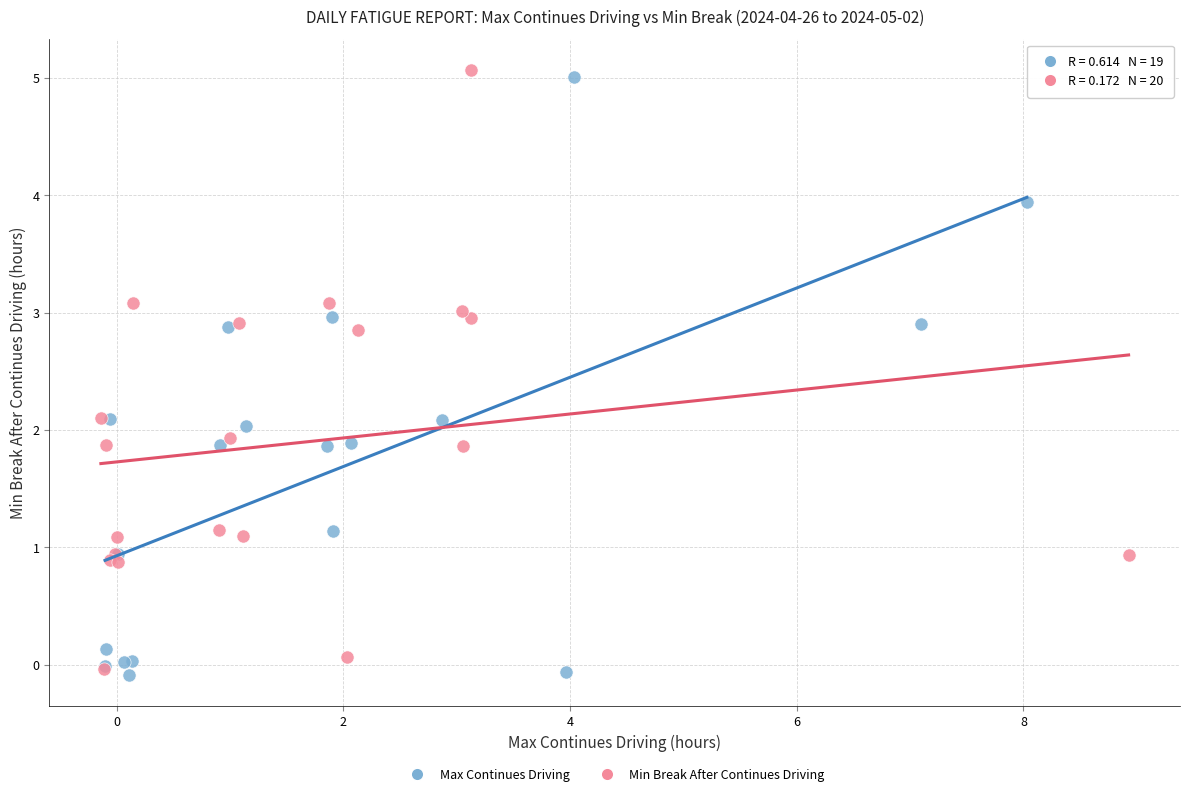

What are all the series names shown in the legend?

Max Continues Driving, Min Break After Continues Driving